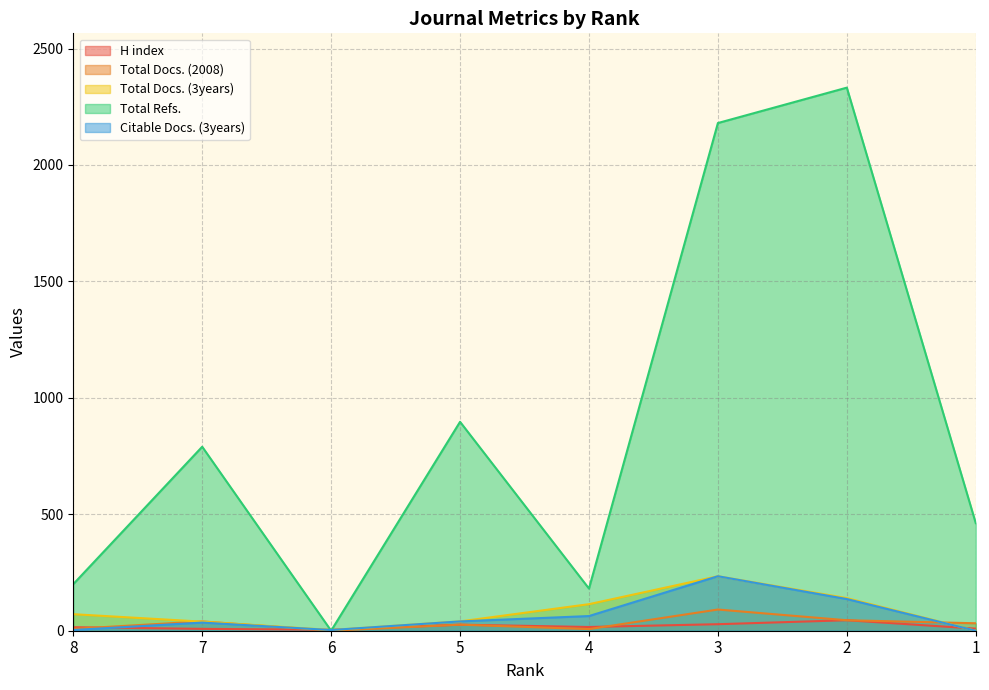

True or false: Total Refs. and Total Docs. (2008) cross at least once.

False